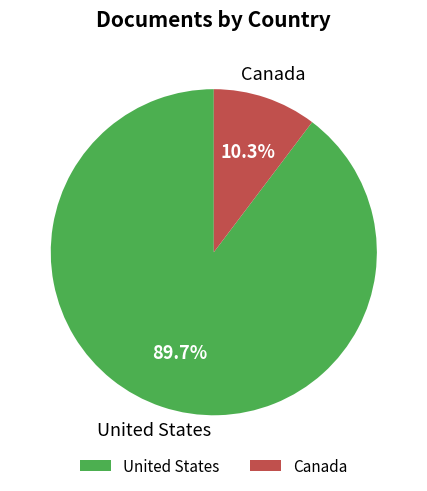

To the nearest percent, what is the combined percentage of Canada and United States?

100%